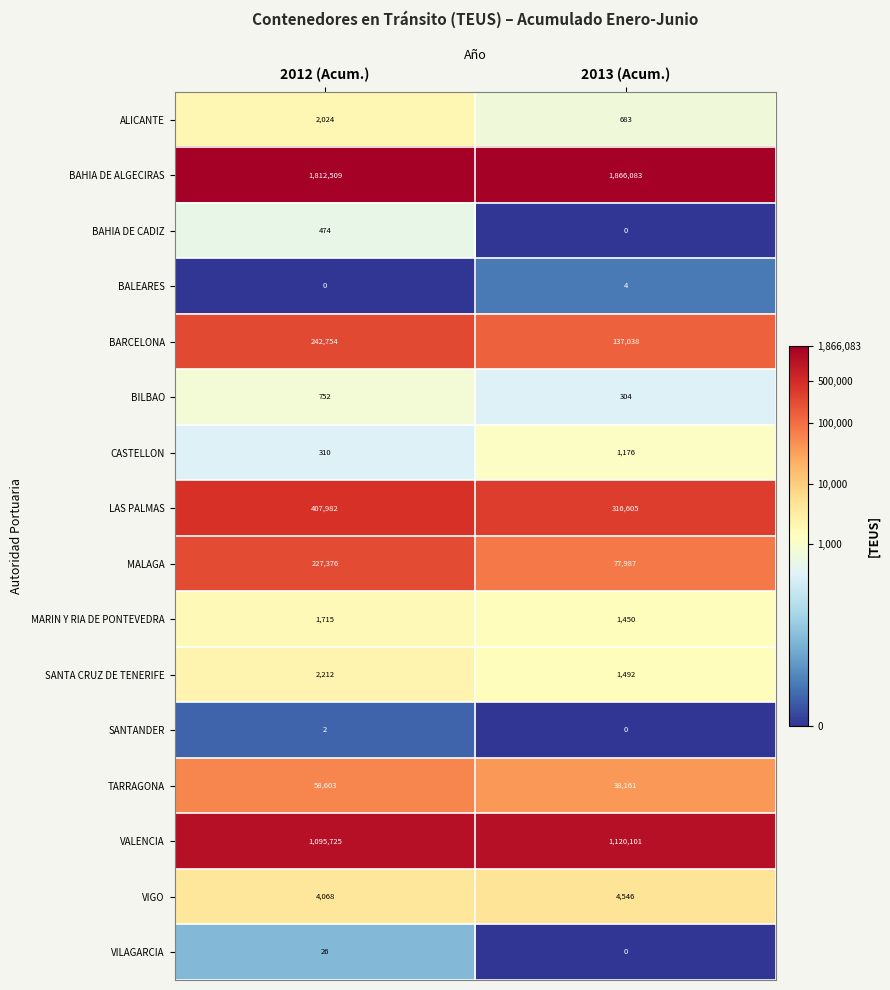

Which category has the highest value across all series?

2013 (Acum.)